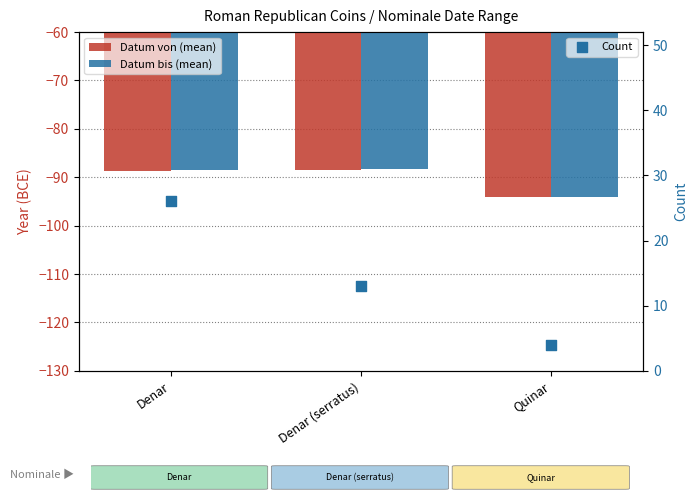

Which series has the largest total across all categories?

Count